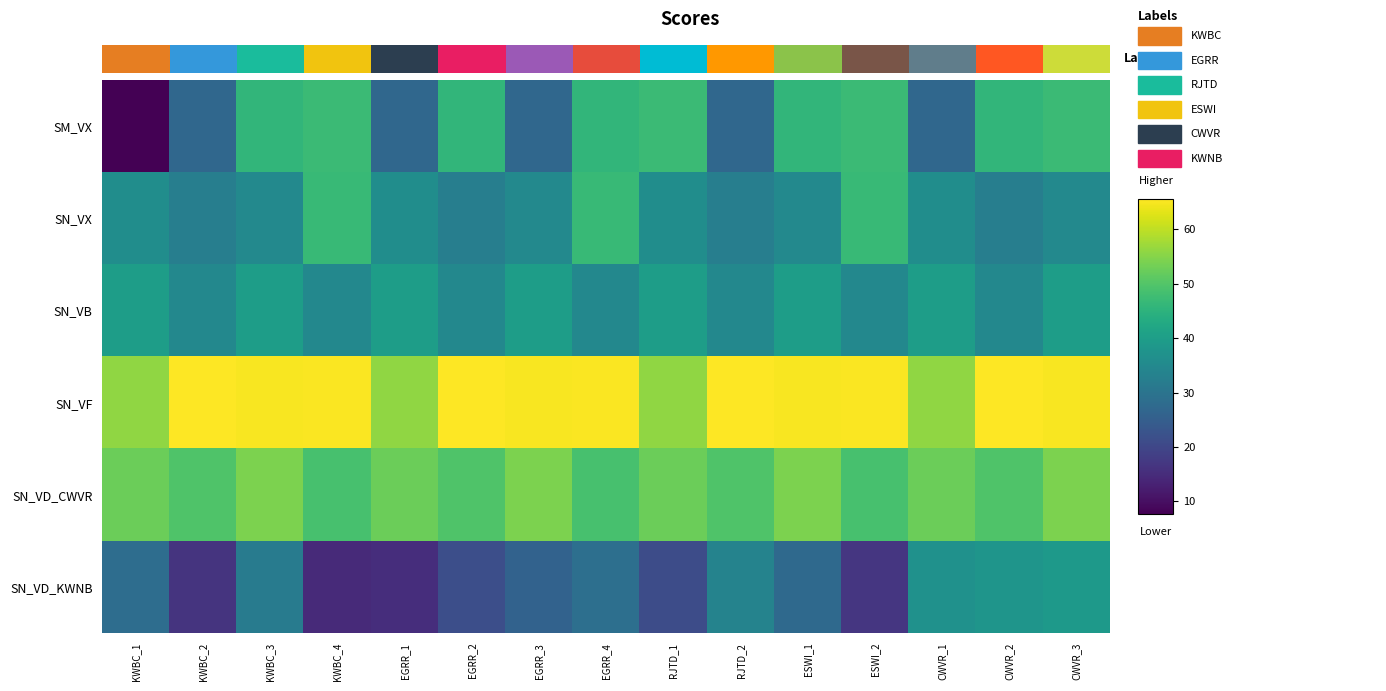

What is the total value across all series at EGRR_2?

250.0